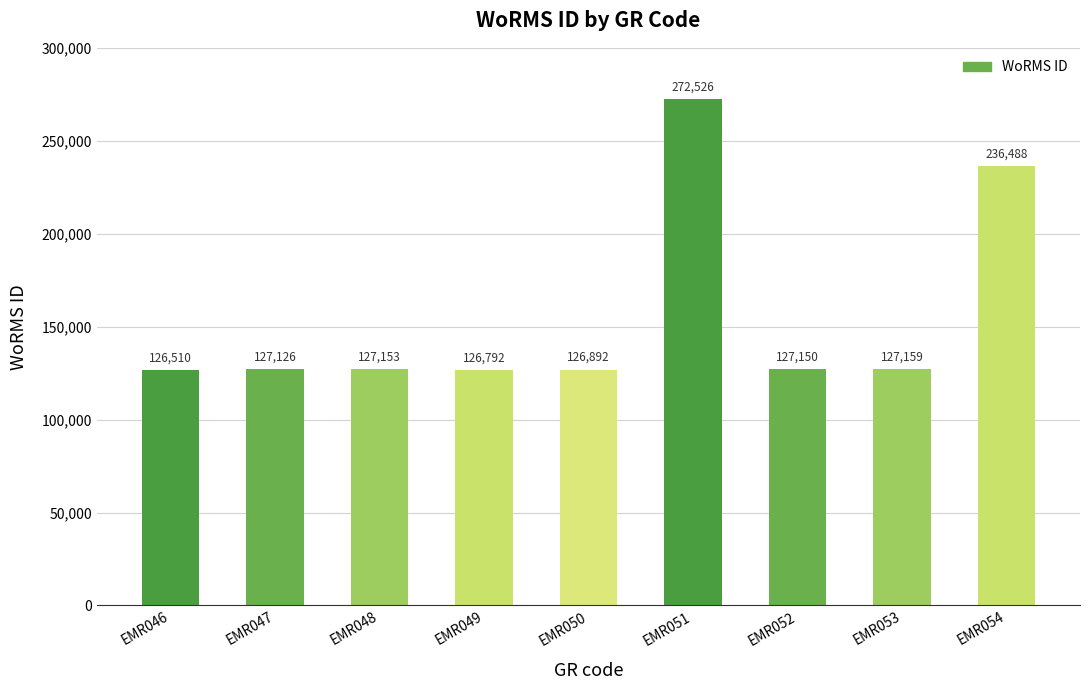

What is the value of the 9th bar from the left?

236488